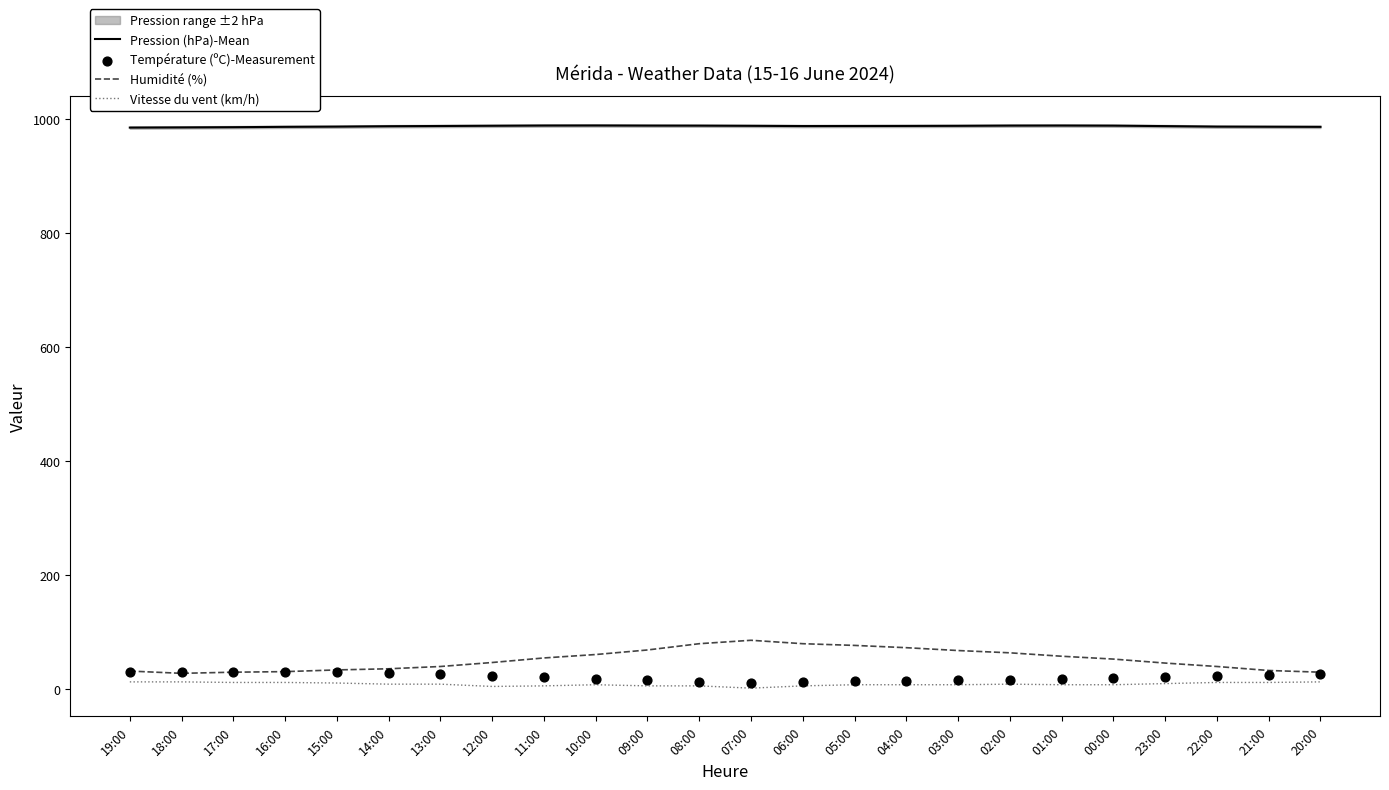

Which series has the widest spread of Y values?

Humidité (%)